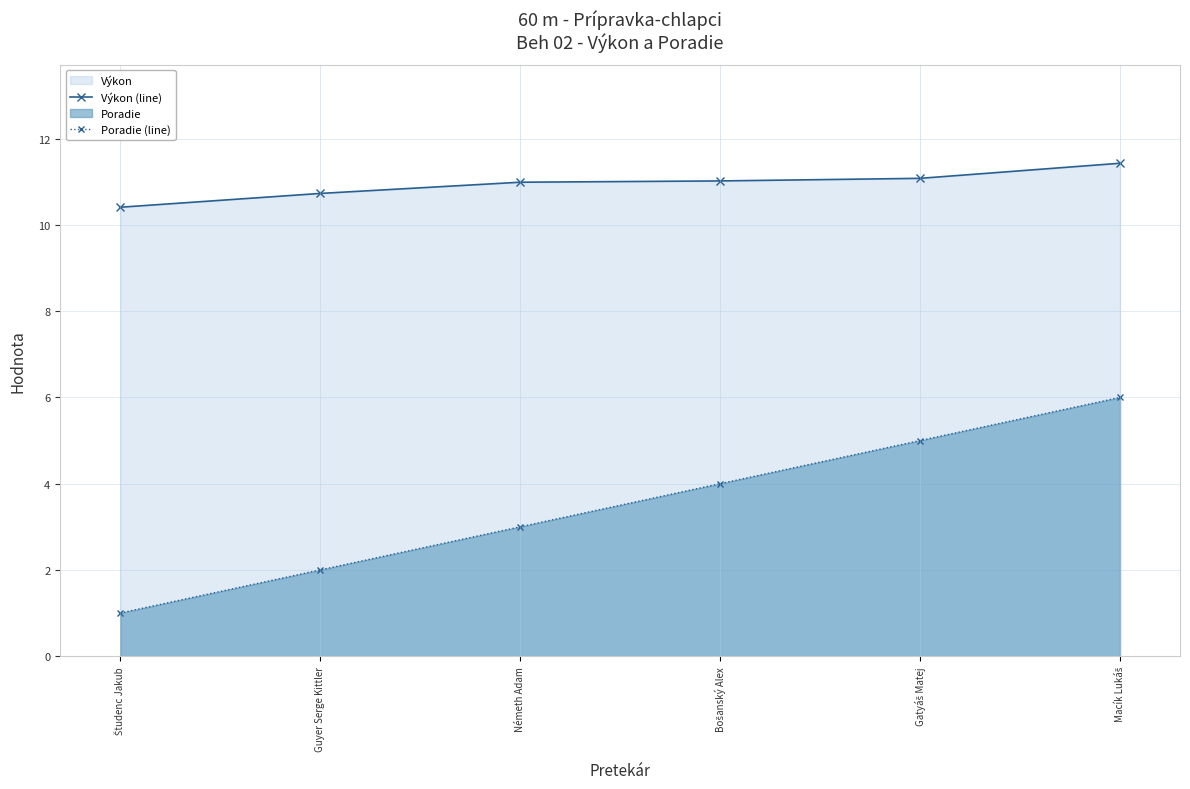

What is the total value across all series at Študenc Jakub?

11.4